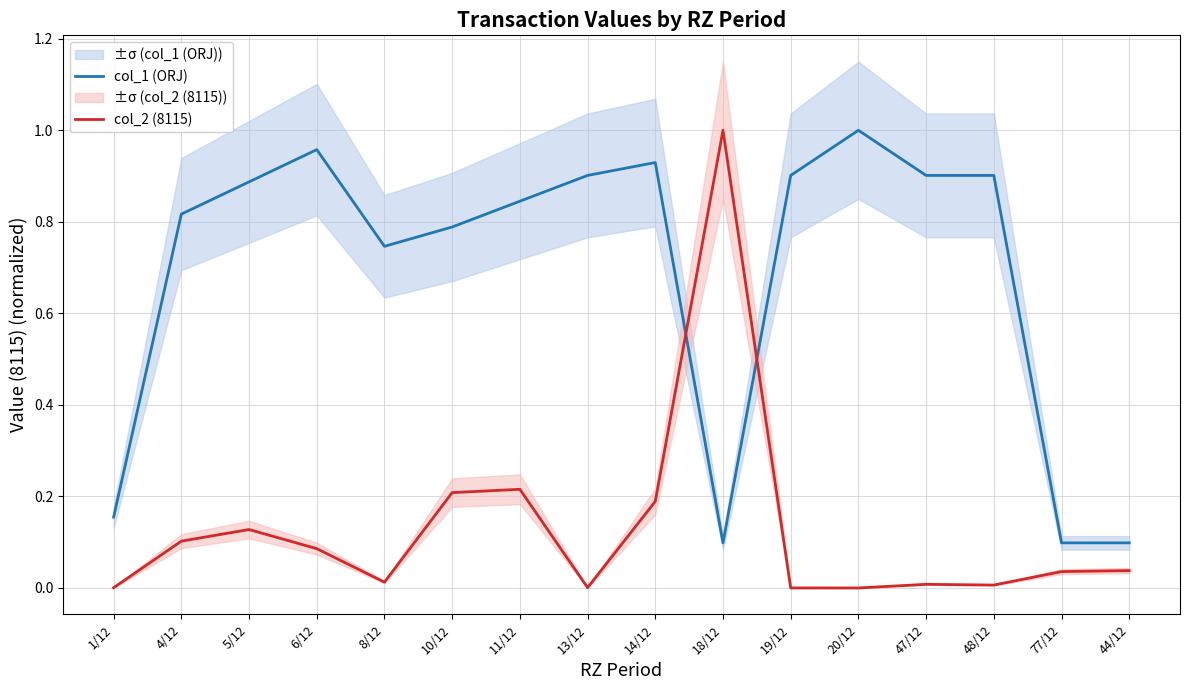

The col_1 (ORJ) series shows 1.0 at 8/12. True or false?

False